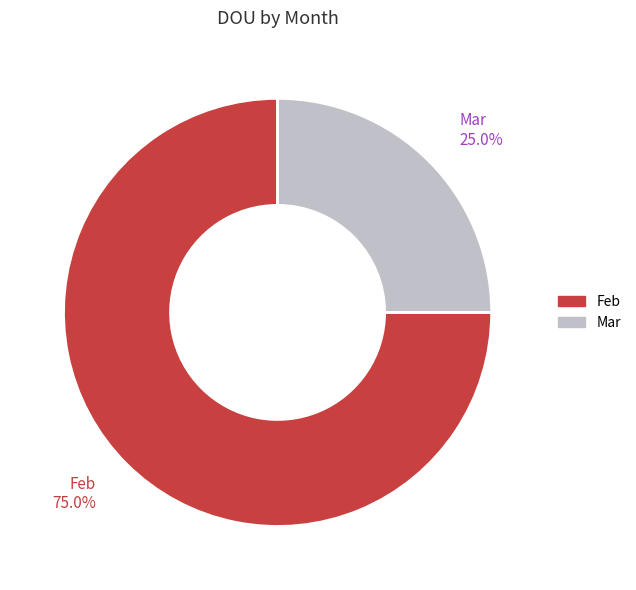

To the nearest percent, what is the difference between the Mar and Feb slice percentages?

50%